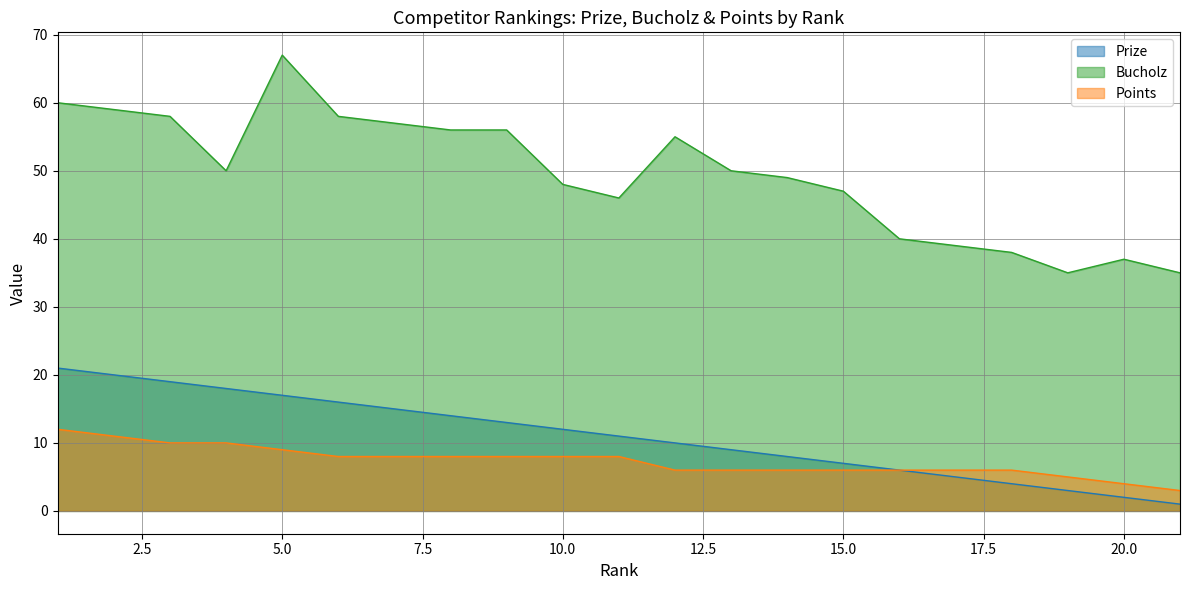

What is the difference between the maximum and minimum values in the Bucholz series?

32